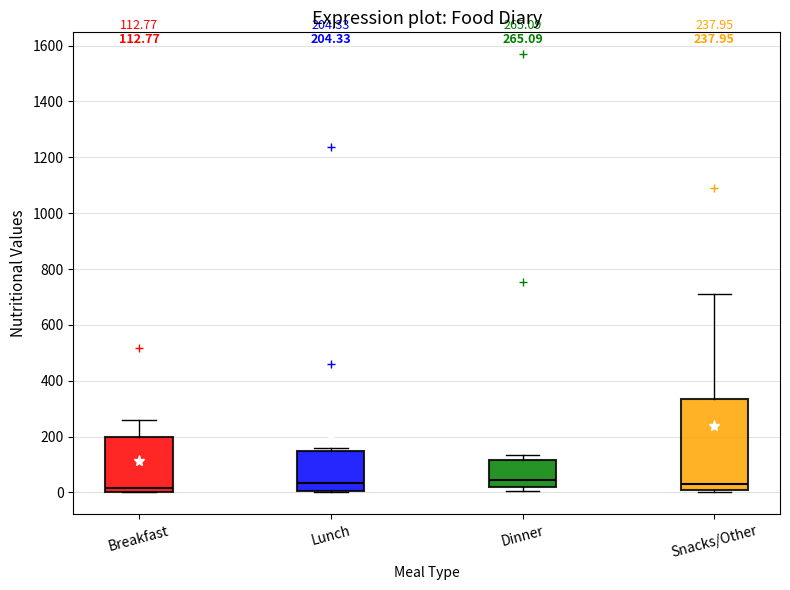

Comparing the boxes themselves (not the whiskers), which one is the tallest?

Snacks/Other